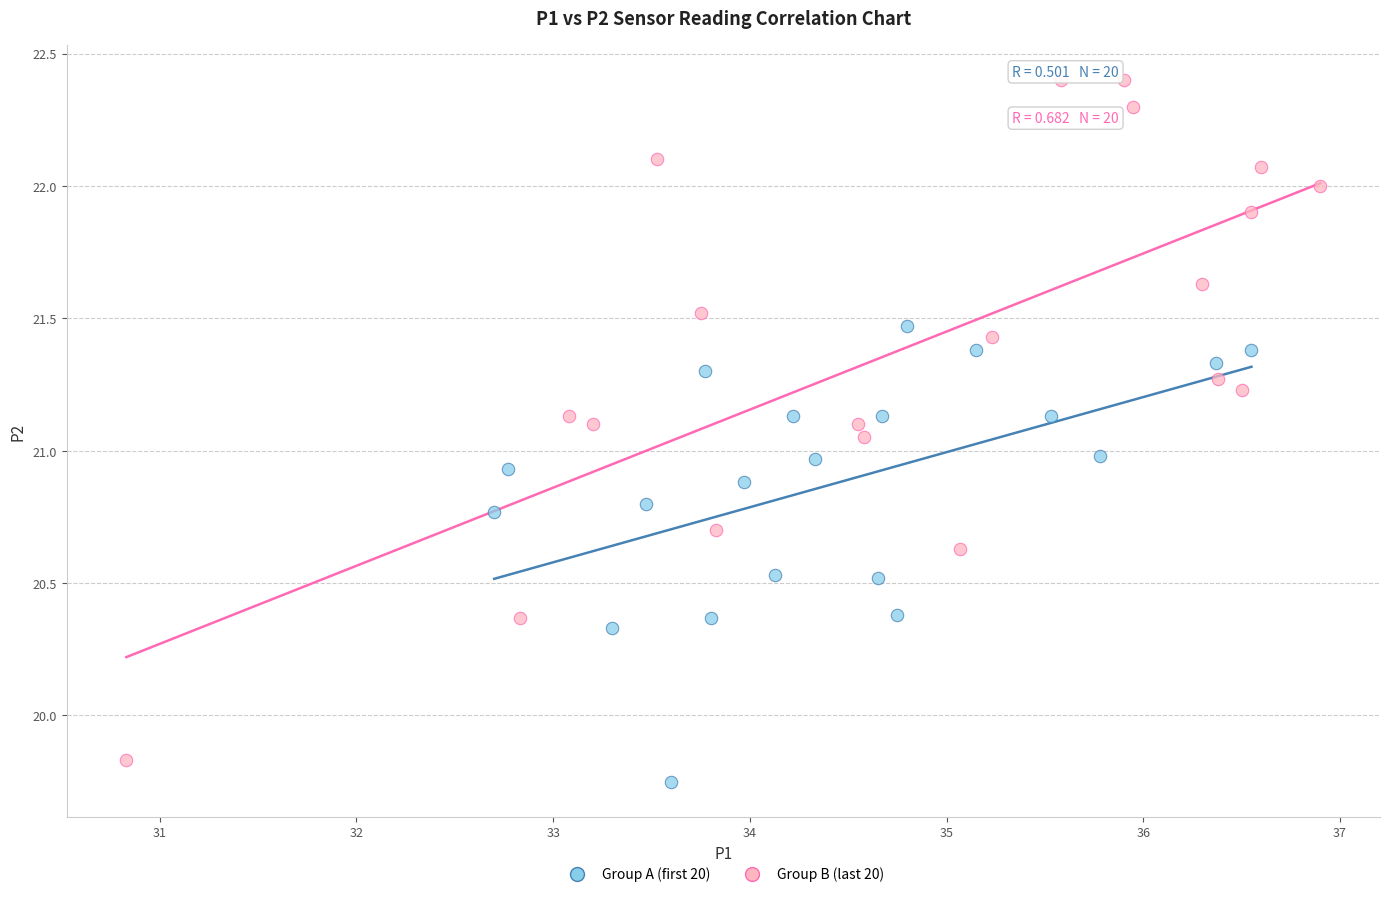

Which series contains the highest Y value?

Group B (last 20)